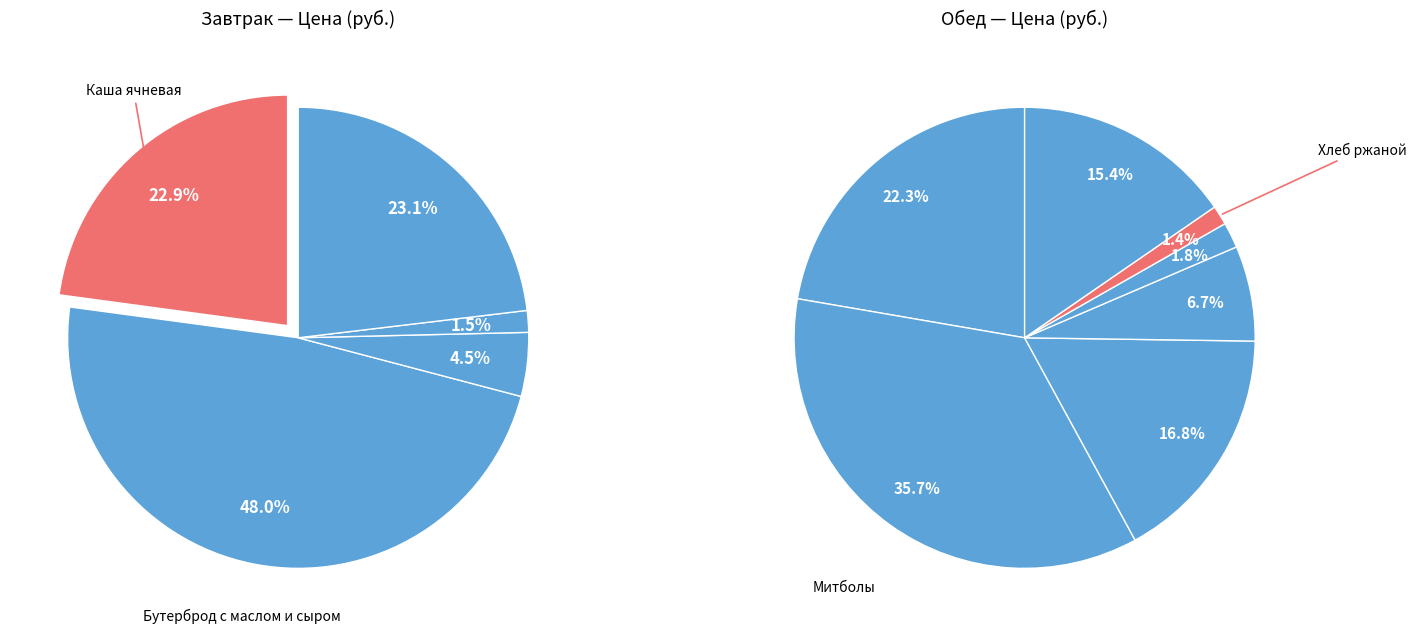

Does any single category account for the majority?

No